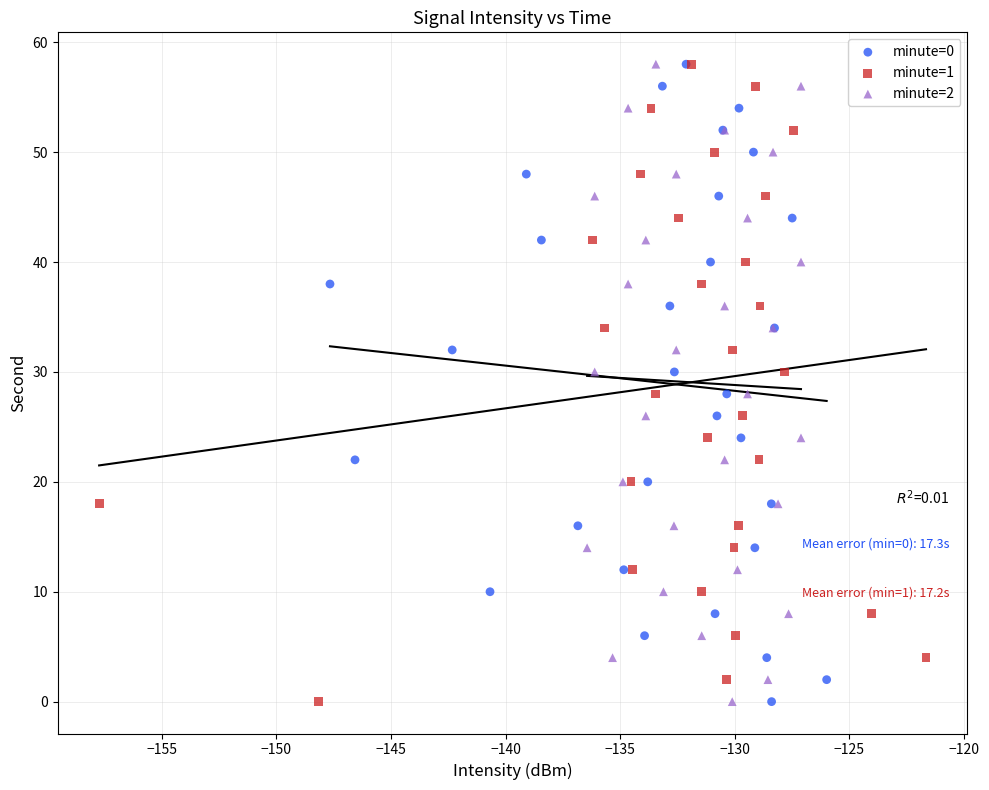

What are all the series names shown in the legend?

minute=0, minute=1, minute=2